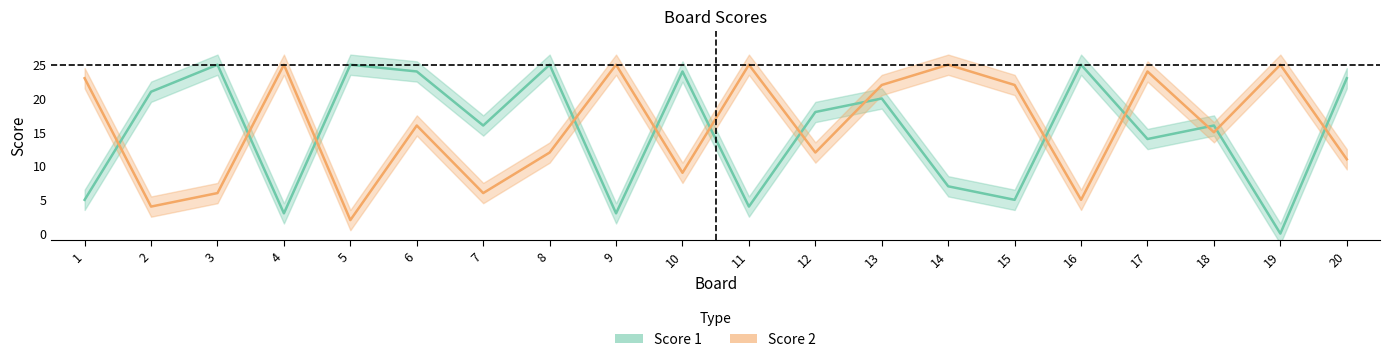

At which category does Score 1 reach its first local peak?

3